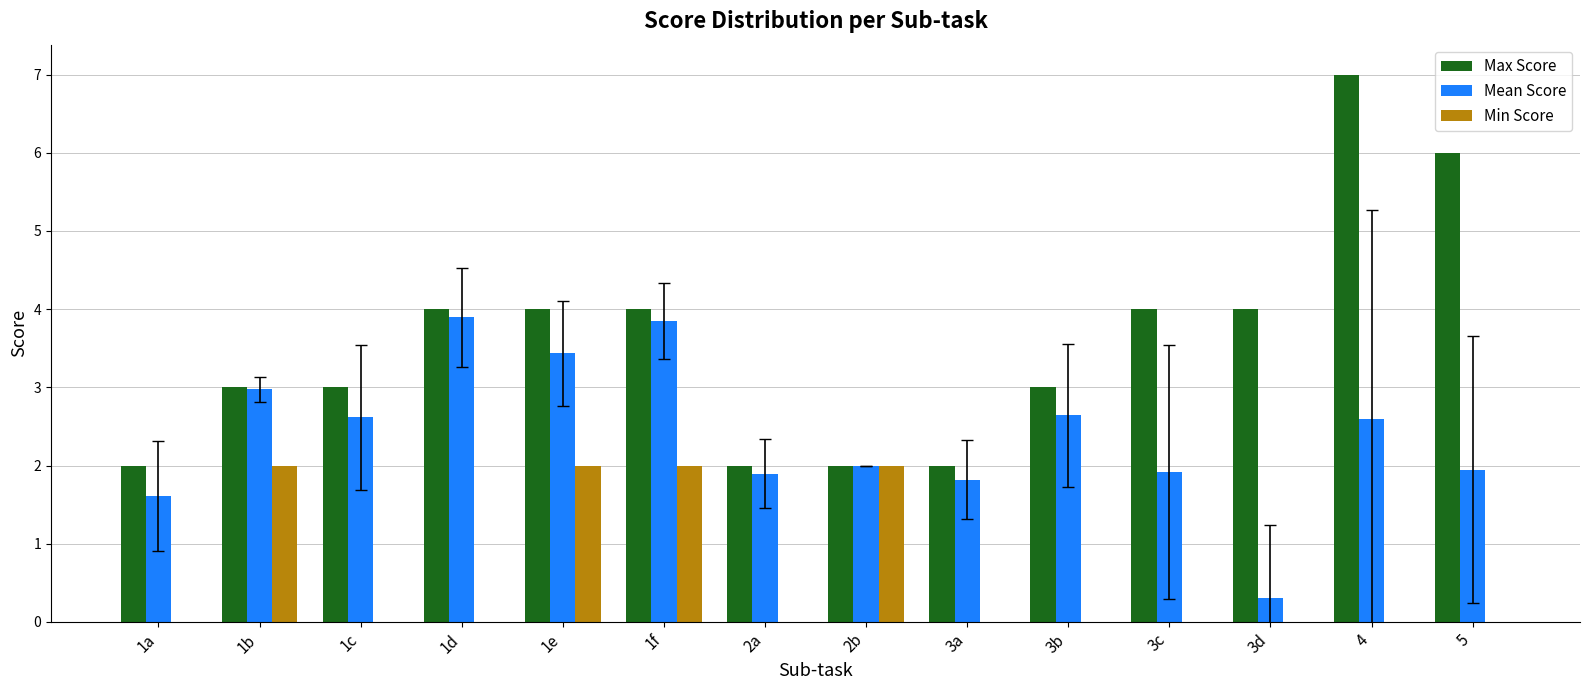

What is the greatest value displayed?

7.0